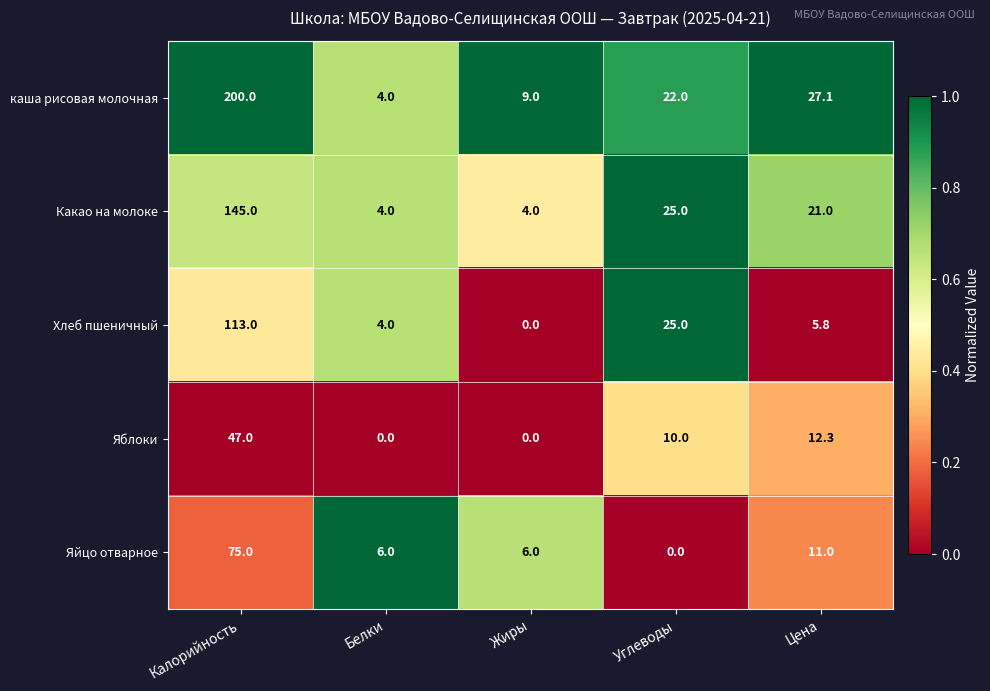

Is it true that Хлеб пшеничный equals 25.0 at Углеводы?

True